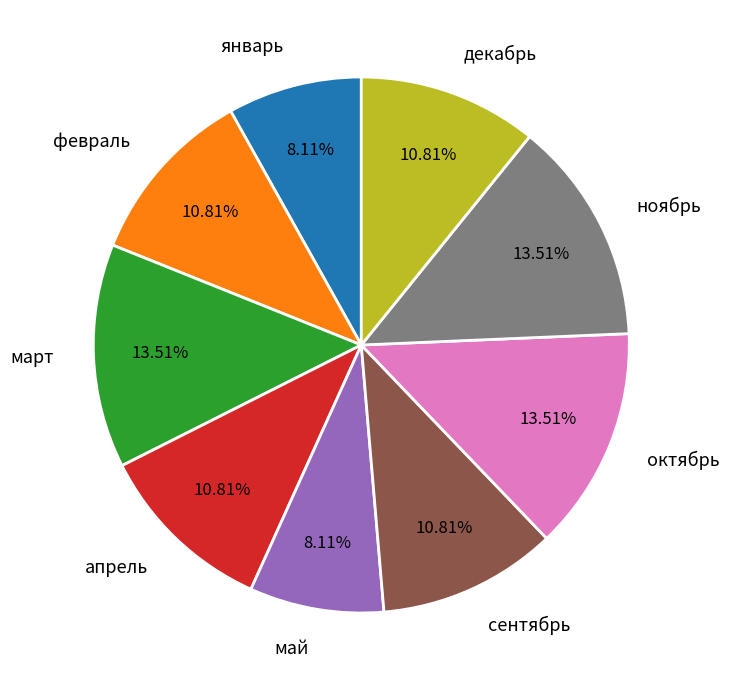

Is there a majority slice in this chart?

No